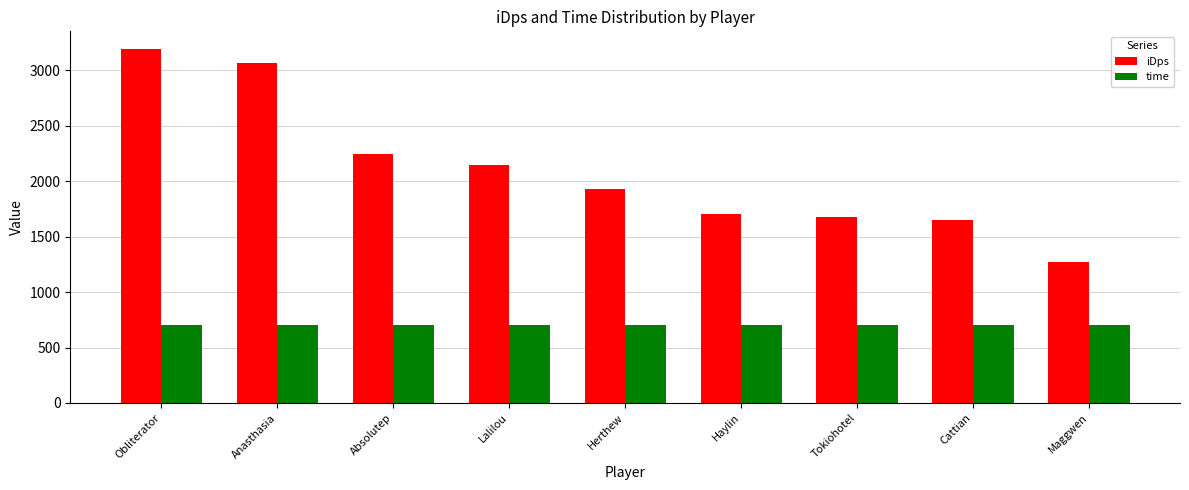

Which series has the largest total across all categories?

iDps